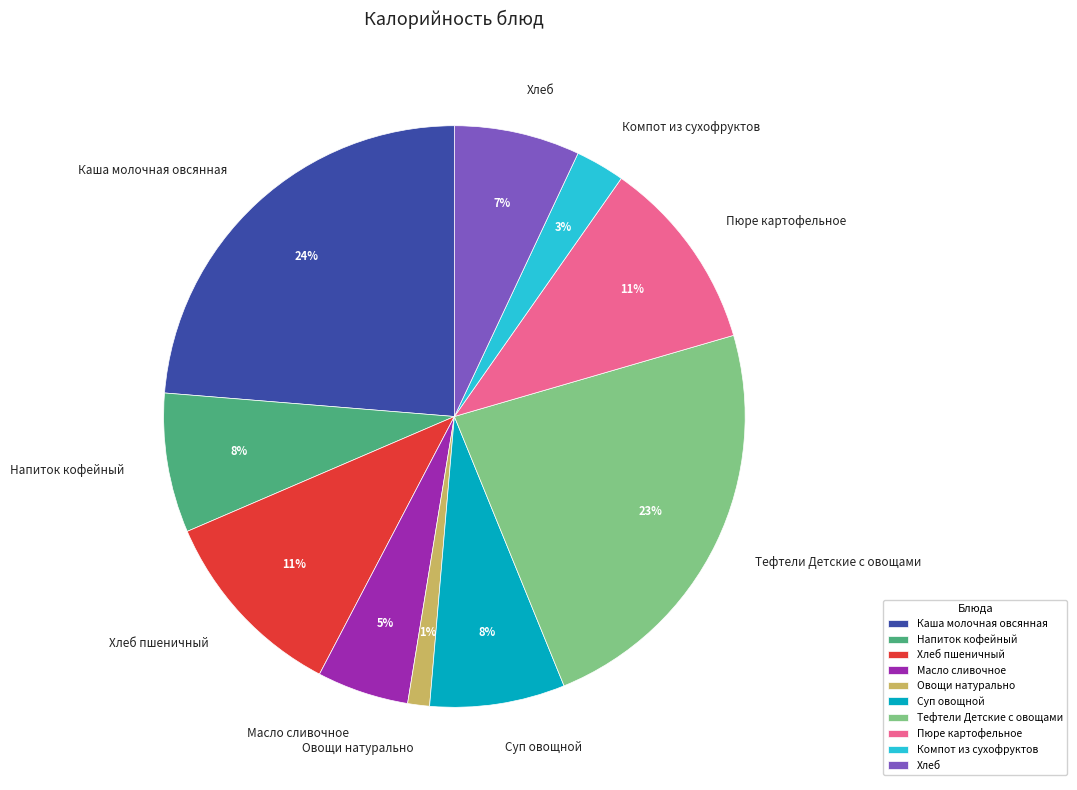

Does Пюре картофельное account for over 50% of the chart?

No